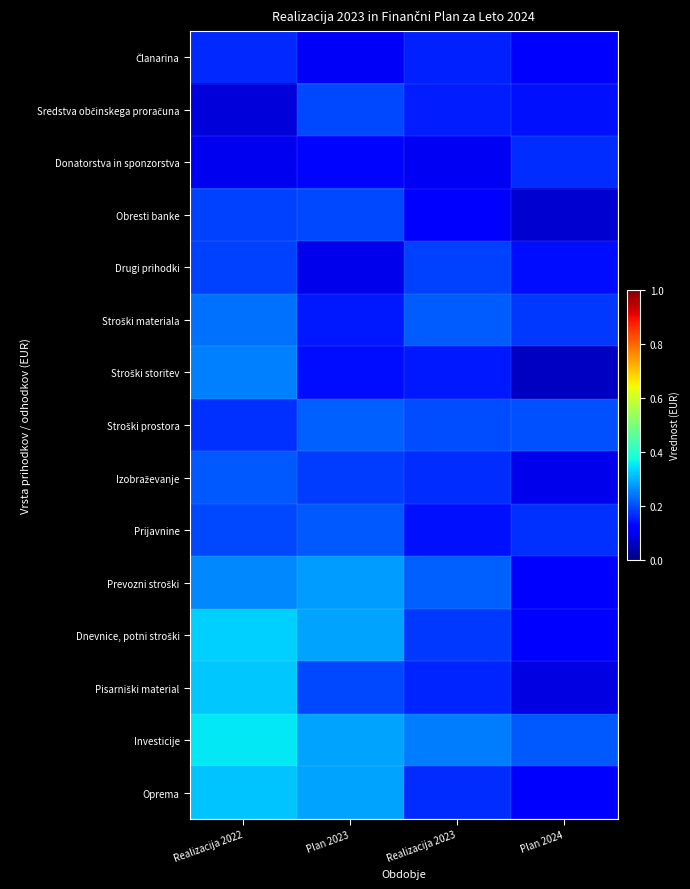

What is the difference between the highest and lowest values at Realizacija 2022?

0.3